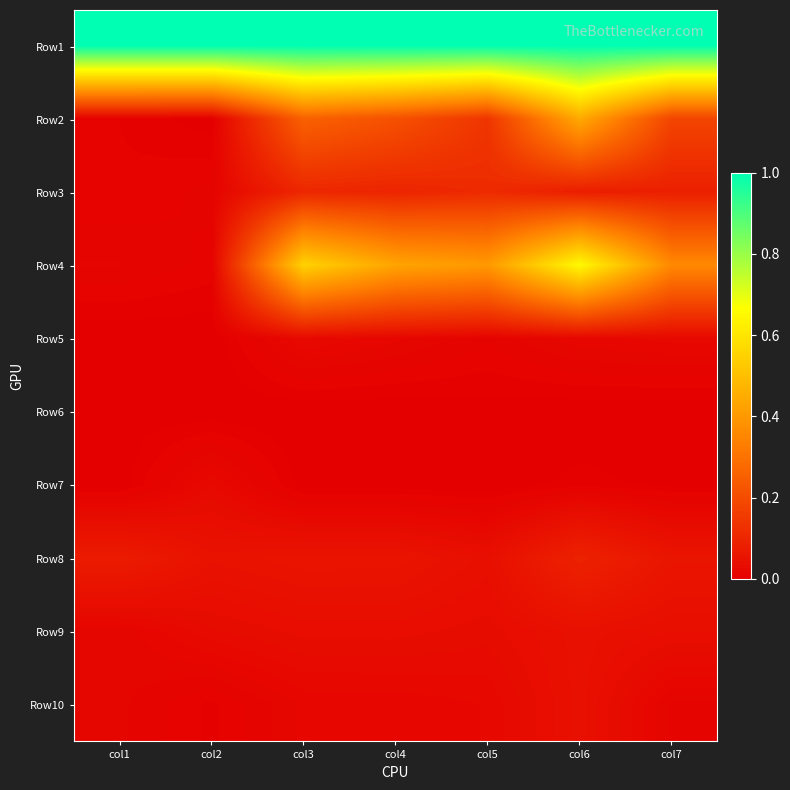

What is the spread (max minus min) of values at col6?

1.0